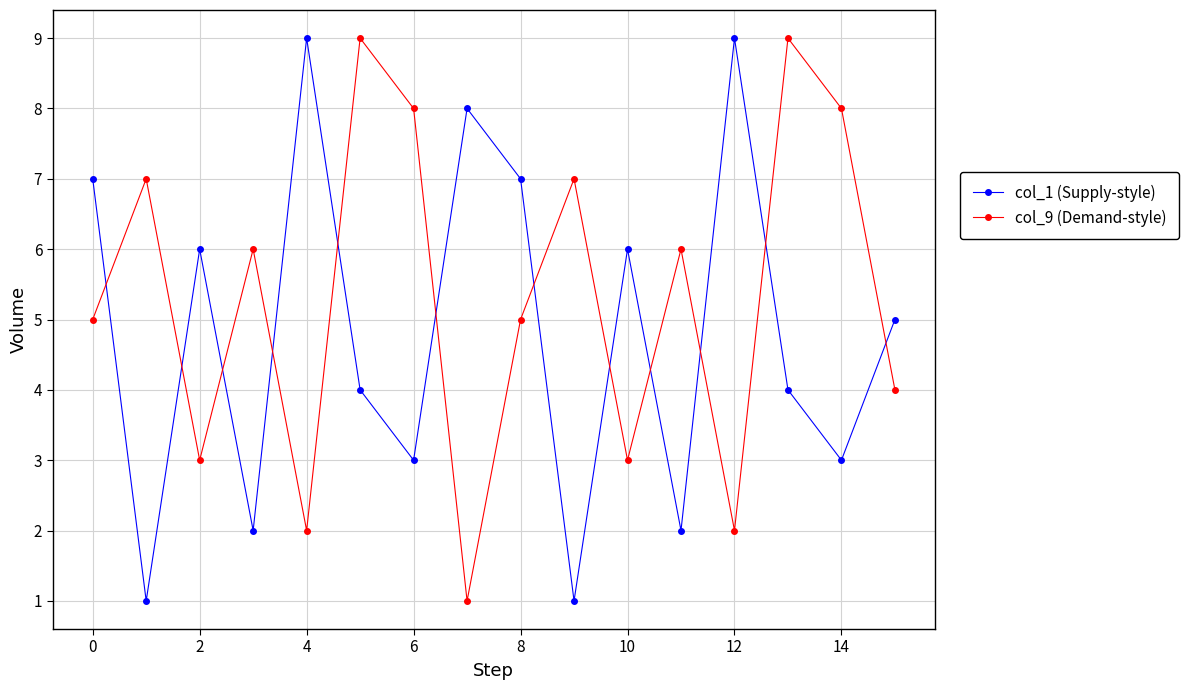

List the series in order of their overall mean, highest first.

col_9 (Demand-style), col_1 (Supply-style)